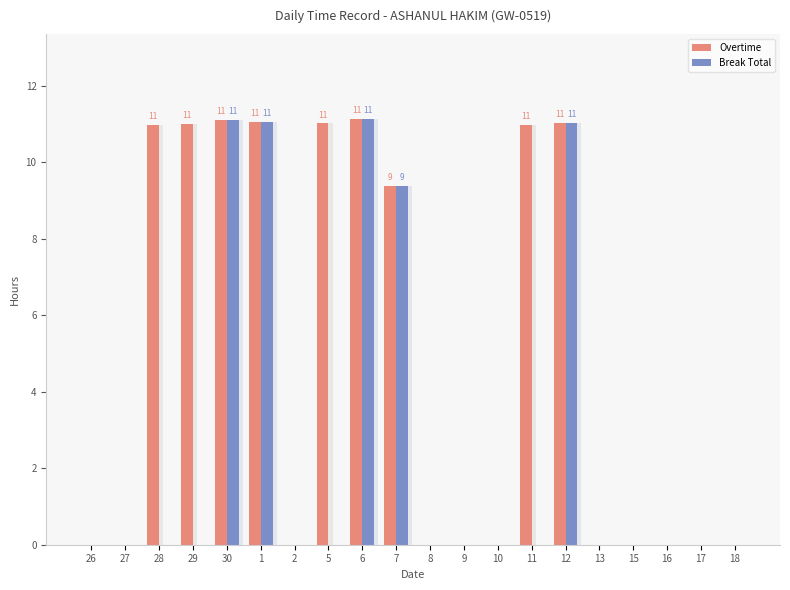

Is the value of Overtime at 11 greater than the value of Break Total at 30?

No